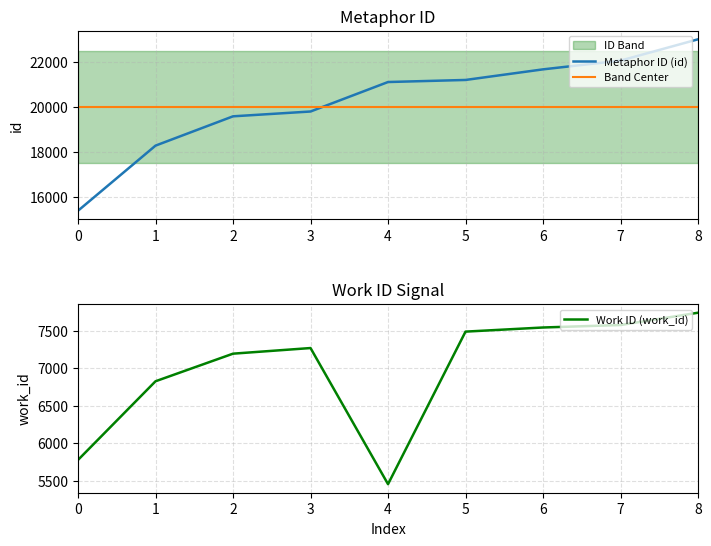

Reading right to left, what are all the values shown in this chart?

Metaphor ID (id): 23019	22072	21683	21212	21120	19810	19596	18294	15401
Band Center: 20000	20000	20000	20000	20000	20000	20000	20000	20000
Work ID (work_id): 7738	7574	7541	7486	5452	7267	7192	6824	5775